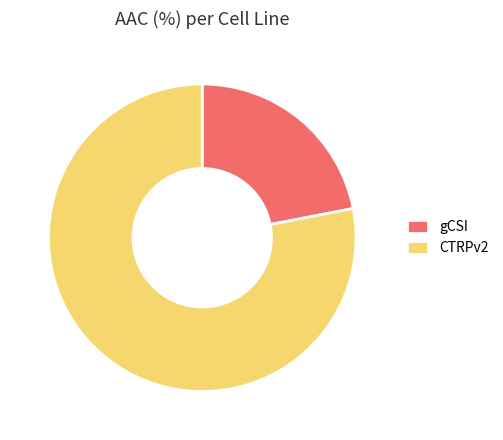

Rank the categories by value from highest to lowest.

CTRPv2, gCSI